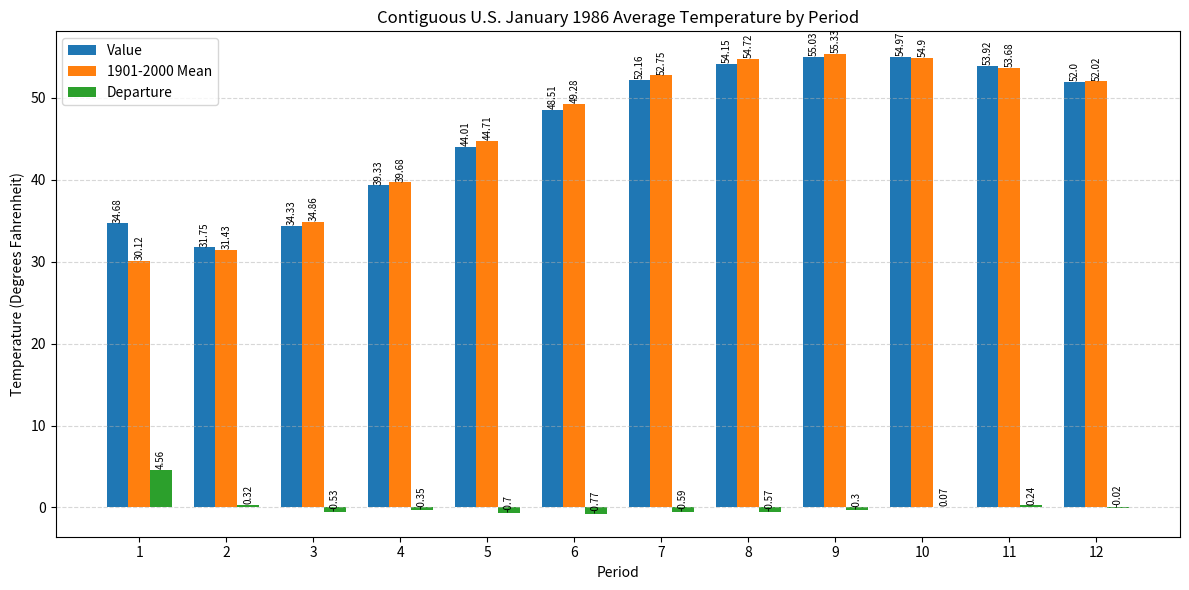

What is the sum of the Value values at 5 and 10?

99.0